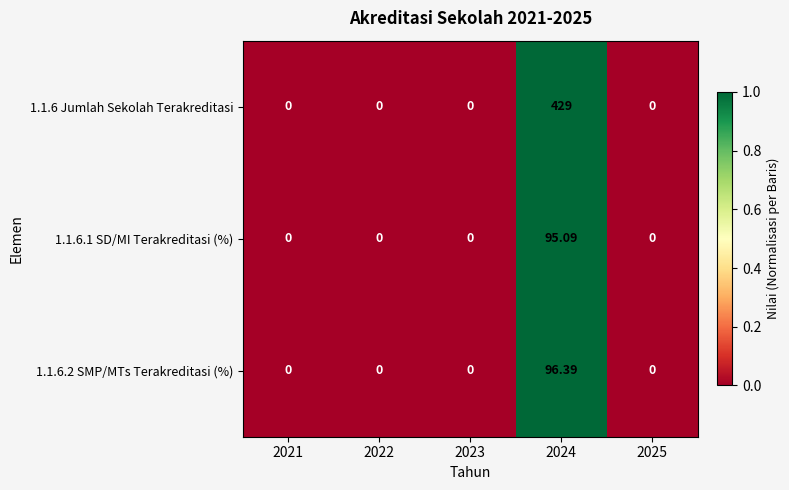

How many positive values does the 1.1.6.2 SMP/MTs Terakreditasi (%) series have?

1